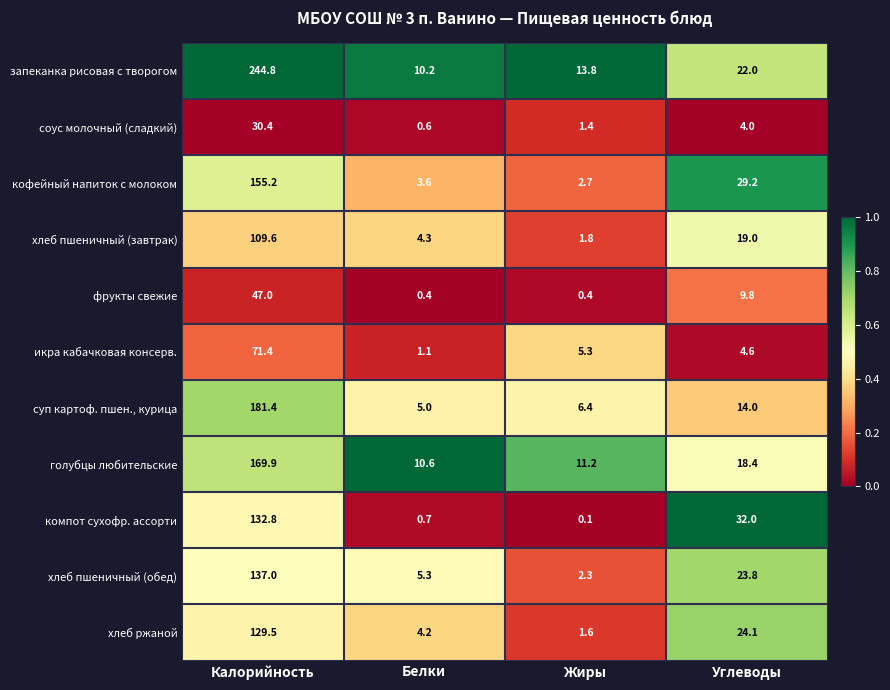

Where is соус молочный (сладкий) nearest to the value 15?

Углеводы